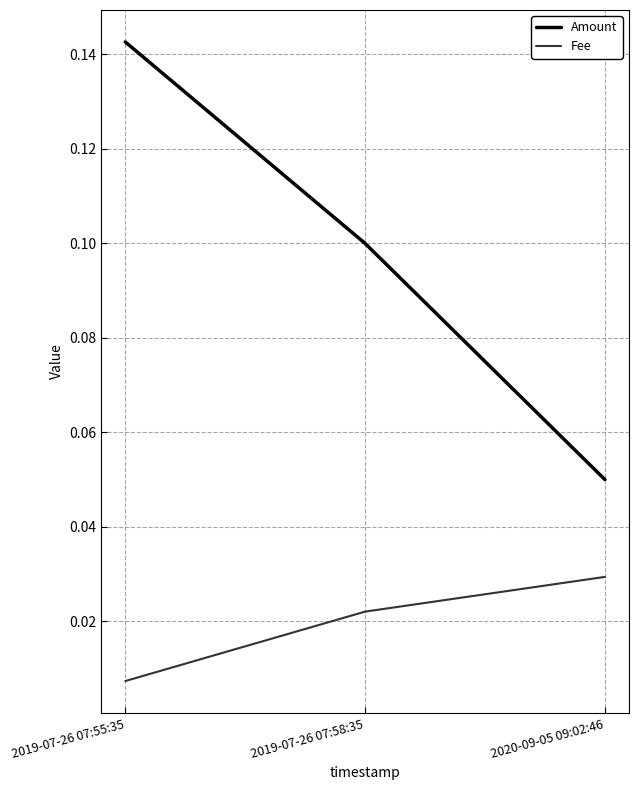

Which series changed the most between 2019-07-26 07:55:35 and 2020-09-05 09:02:46?

Amount